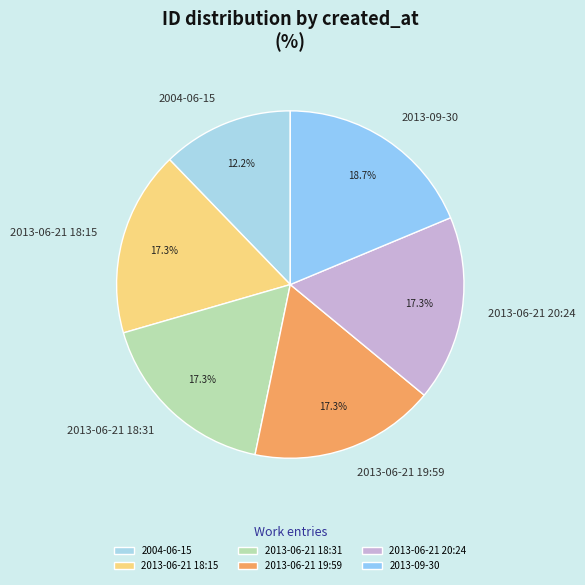

Is there a majority slice in this chart?

No